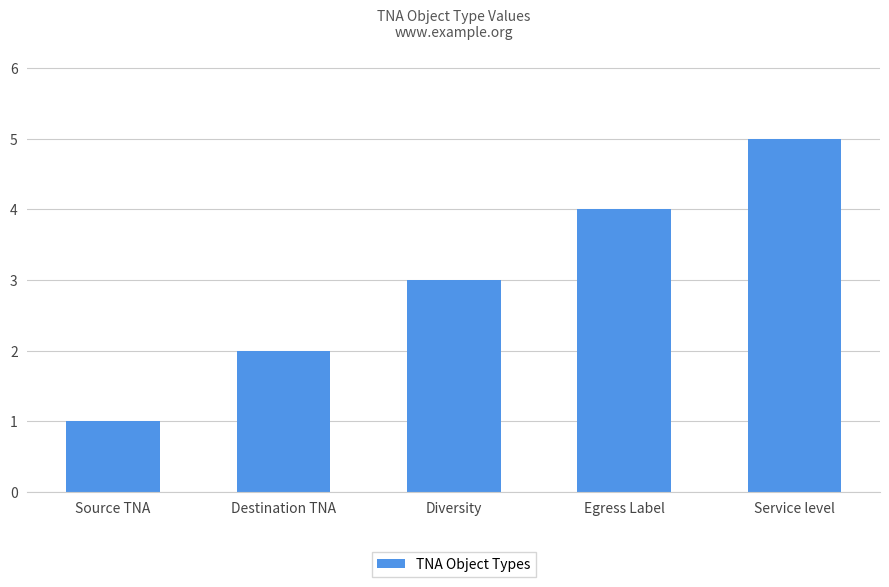

The value at Diversity is 3. True or false?

True